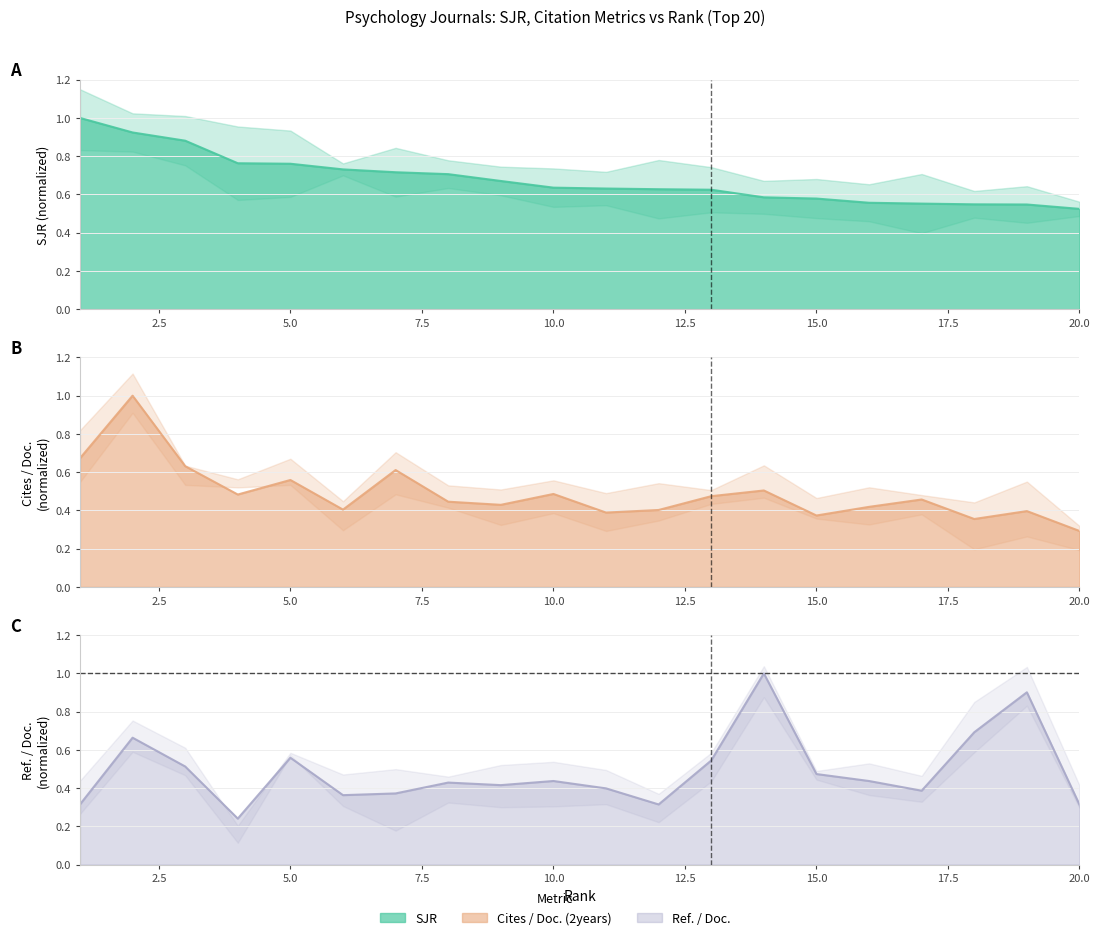

How many intersections are there between SJR and Ref. / Doc.?

4